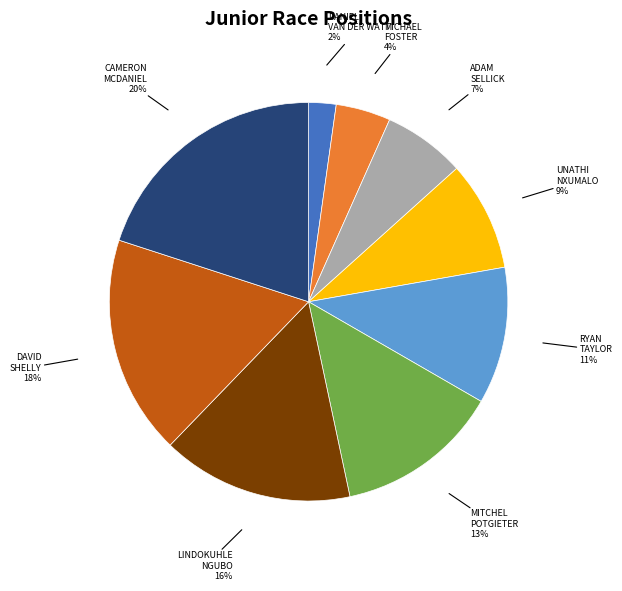

Is the sum of UNATHI NXUMALO and MITCHEL POTGIETER greater than half?

No